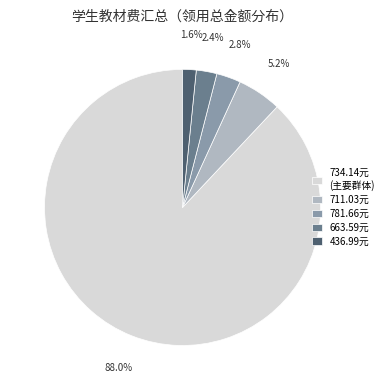

Is there a majority slice in this chart?

Yes